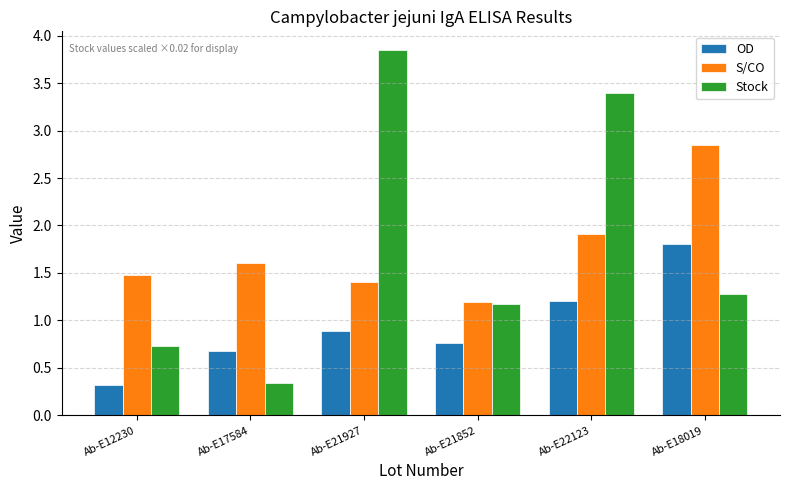

At which label does OD reach its peak?

Ab-E18019